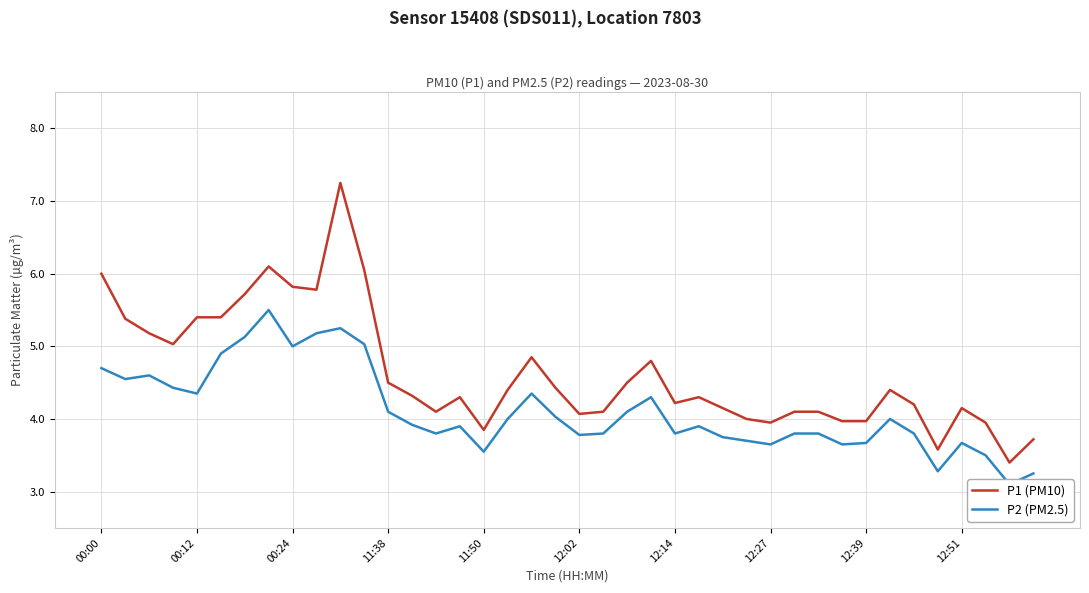

At which label does P1 (PM10) reach its peak?

10